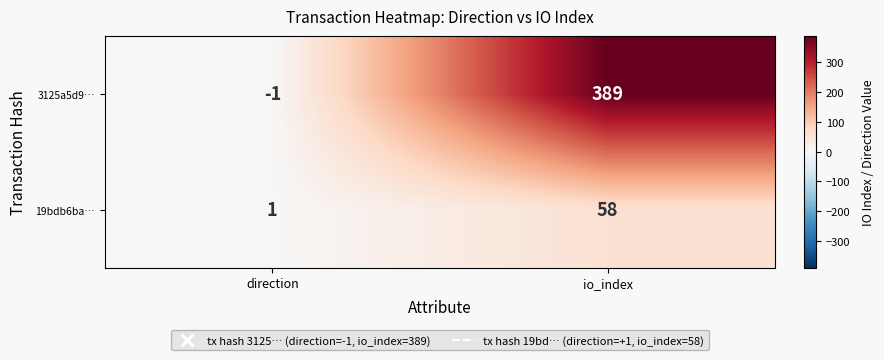

Which series has the widest spread of values?

3125a5d9…